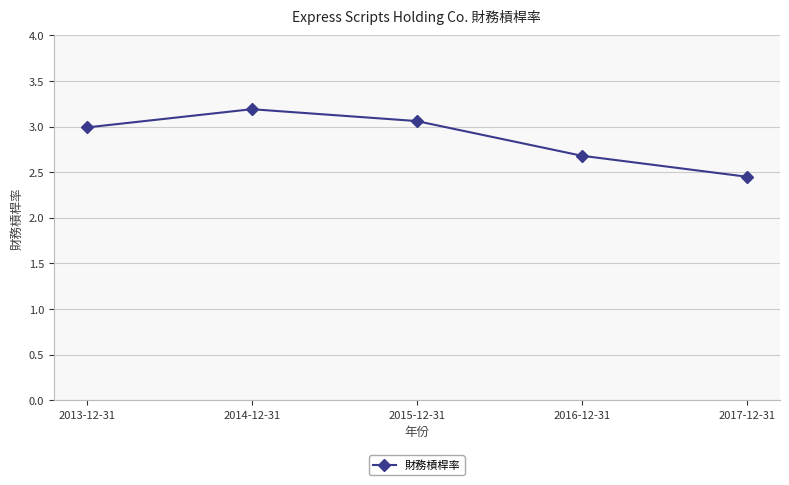

What is the label of the 2nd point from the right?

2016-12-31